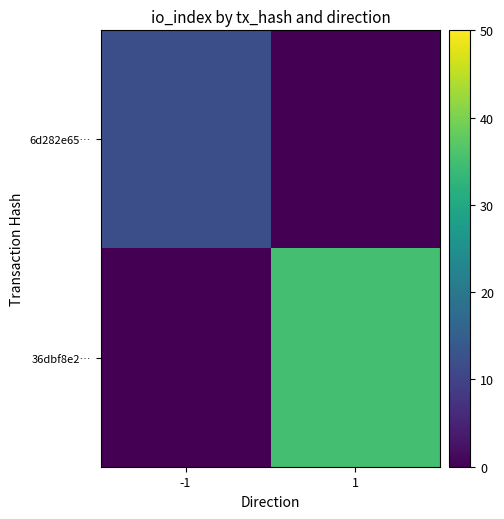

Which category has the highest value across all series?

1